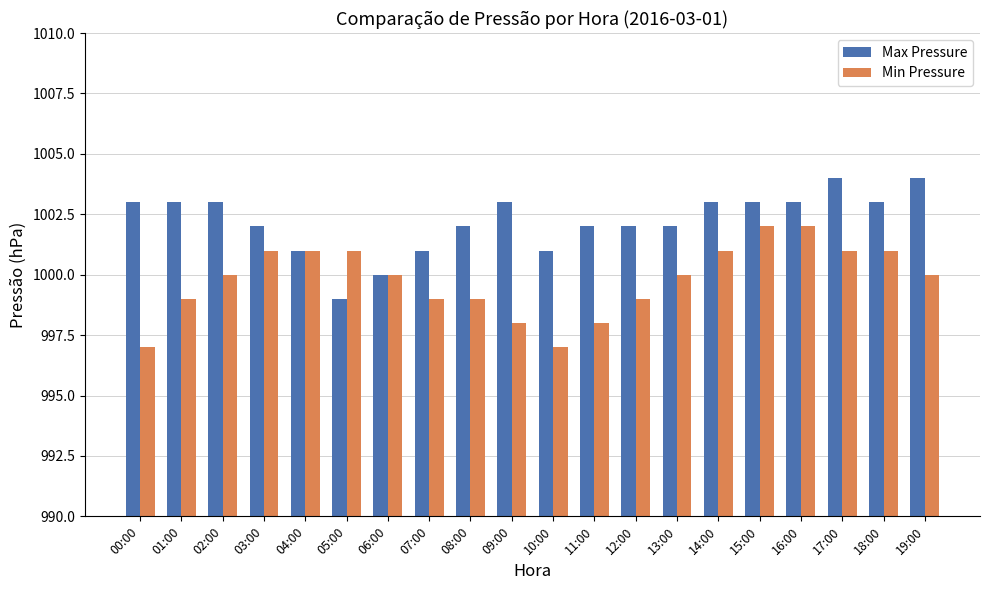

What is the minimum value for Max Pressure?

999